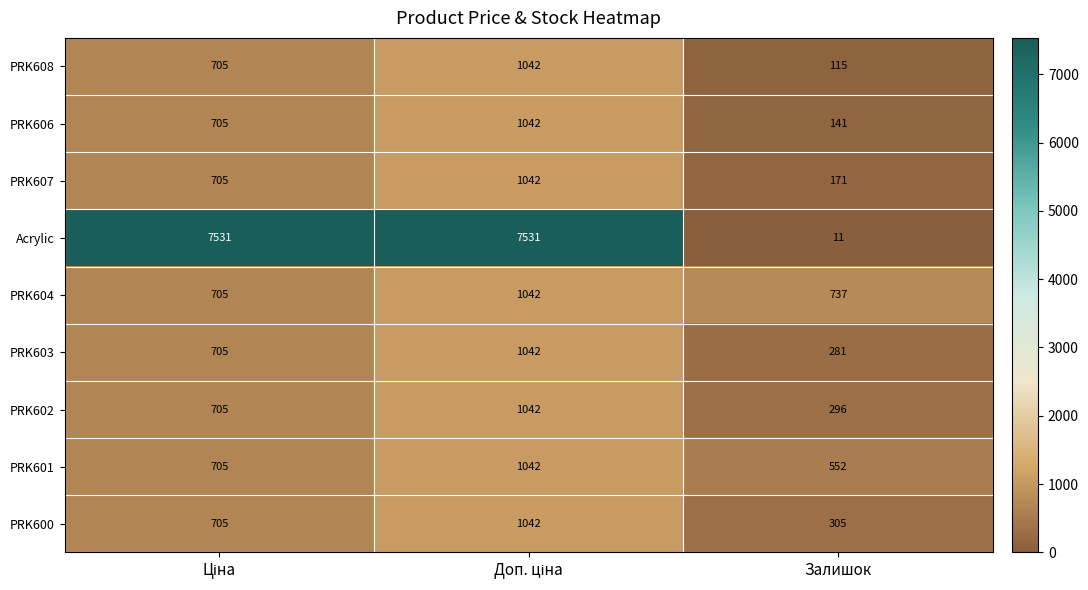

What is the sum of all PRK604 values?

2484